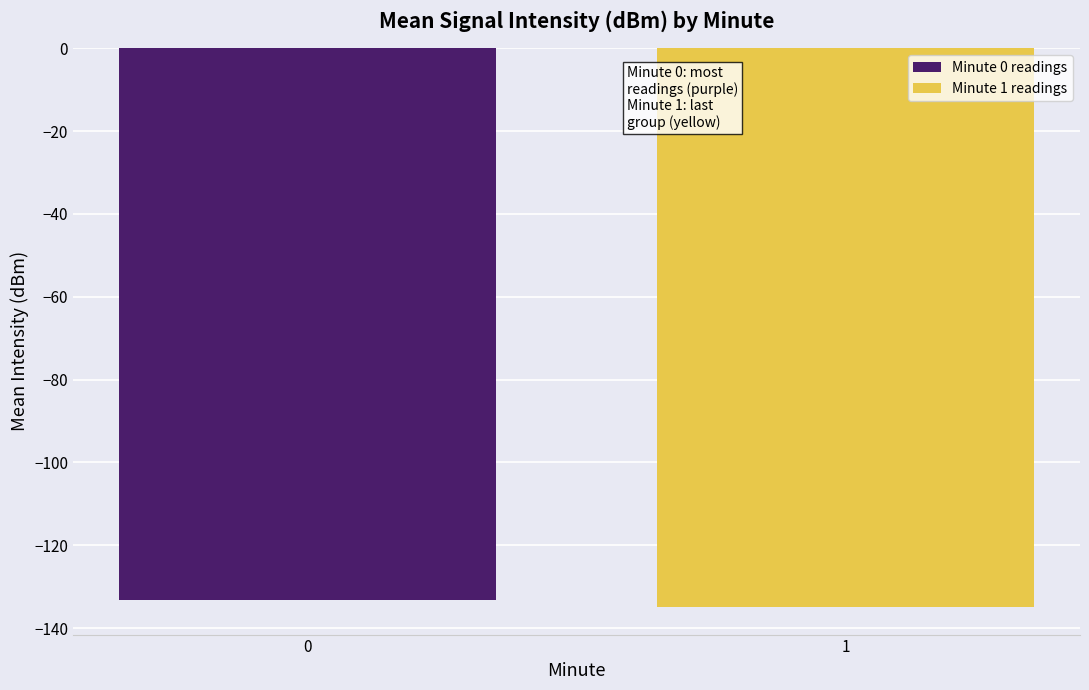

What is the smallest value displayed?

-134.8